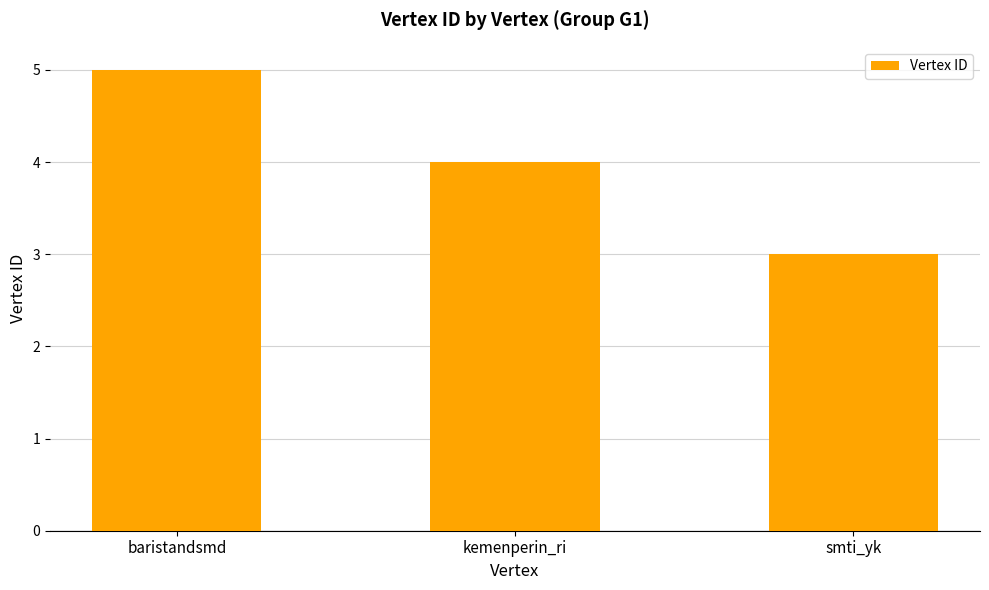

Where does the data first go above 4?

baristandsmd